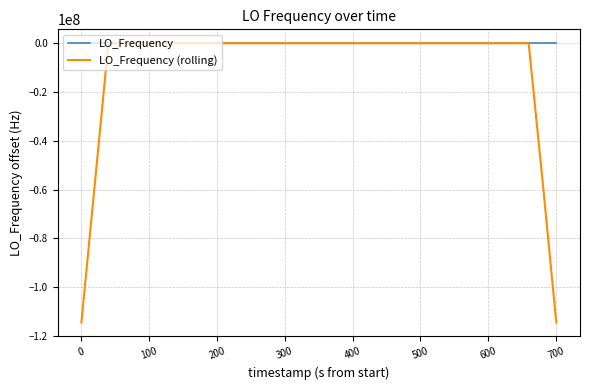

Which series has the largest total across all categories?

LO_Frequency